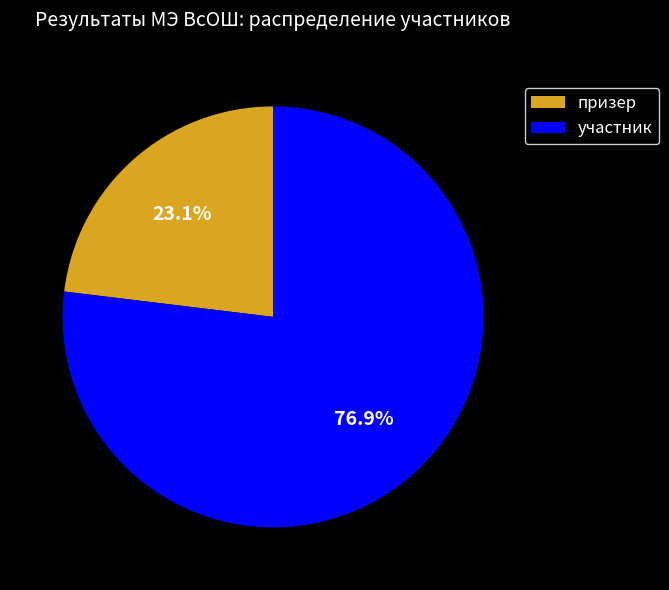

Count the number of slices in the pie.

2